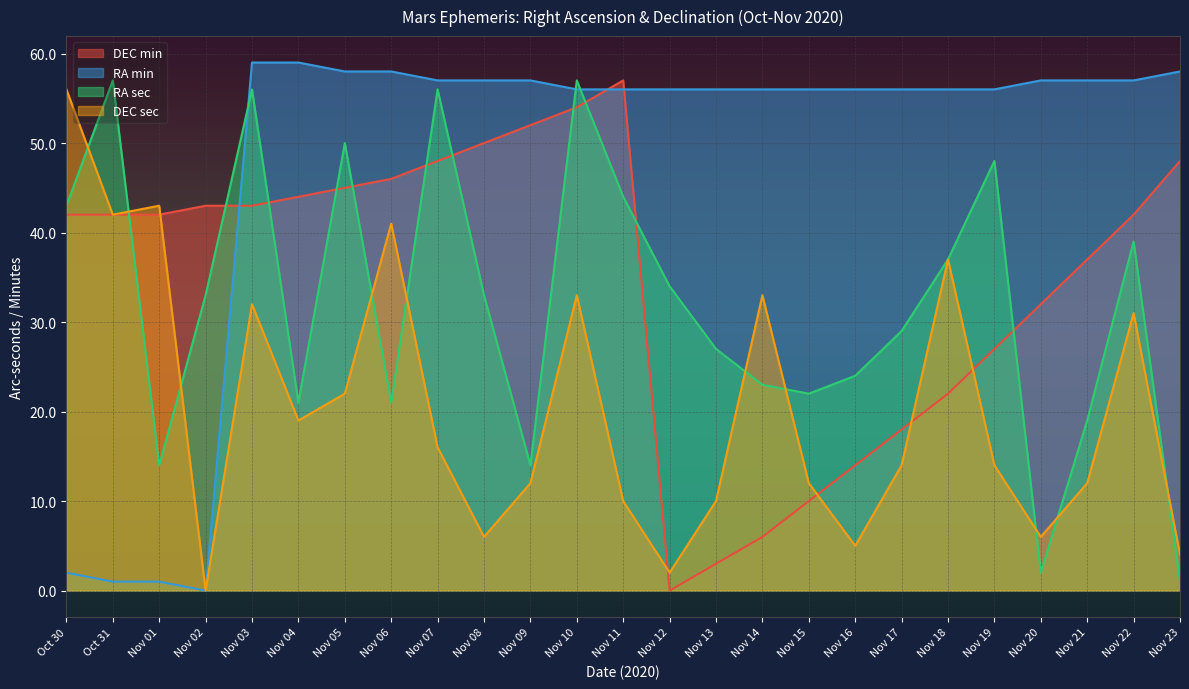

Reading left to right, extract all data points from this chart.

DEC min: Oct 30=42	Oct 31=42	Nov 01=42	Nov 02=43	Nov 03=43	Nov 04=44	Nov 05=45	Nov 06=46	Nov 07=48	Nov 08=50	Nov 09=52	Nov 10=54	Nov 11=57	Nov 12=0	Nov 13=3	Nov 14=6	Nov 15=10	Nov 16=14	Nov 17=18	Nov 18=22	Nov 19=27	Nov 20=32	Nov 21=37	Nov 22=42	Nov 23=48
RA min: Oct 30=2	Oct 31=1	Nov 01=1	Nov 02=0	Nov 03=59	Nov 04=59	Nov 05=58	Nov 06=58	Nov 07=57	Nov 08=57	Nov 09=57	Nov 10=56	Nov 11=56	Nov 12=56	Nov 13=56	Nov 14=56	Nov 15=56	Nov 16=56	Nov 17=56	Nov 18=56	Nov 19=56	Nov 20=57	Nov 21=57	Nov 22=57	Nov 23=58
RA sec: Oct 30=43	Oct 31=57	Nov 01=14	Nov 02=33	Nov 03=56	Nov 04=21	Nov 05=50	Nov 06=21	Nov 07=56	Nov 08=33	Nov 09=14	Nov 10=57	Nov 11=44	Nov 12=34	Nov 13=27	Nov 14=23	Nov 15=22	Nov 16=24	Nov 17=29	Nov 18=37	Nov 19=48	Nov 20=2	Nov 21=19	Nov 22=39	Nov 23=1
DEC sec: Oct 30=56	Oct 31=42	Nov 01=43	Nov 02=0	Nov 03=32	Nov 04=19	Nov 05=22	Nov 06=41	Nov 07=16	Nov 08=6	Nov 09=12	Nov 10=33	Nov 11=10	Nov 12=2	Nov 13=10	Nov 14=33	Nov 15=12	Nov 16=5	Nov 17=14	Nov 18=37	Nov 19=14	Nov 20=6	Nov 21=12	Nov 22=31	Nov 23=4